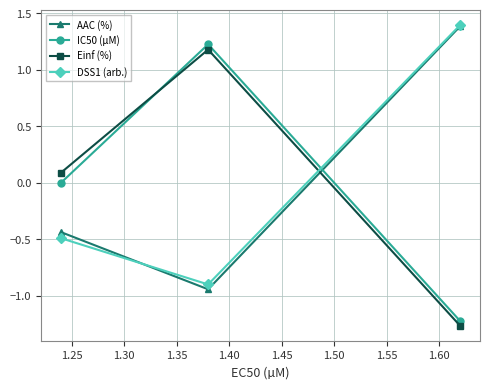

What is the difference between the maximum and minimum values in the DSS1 (arb.) series?

2.3